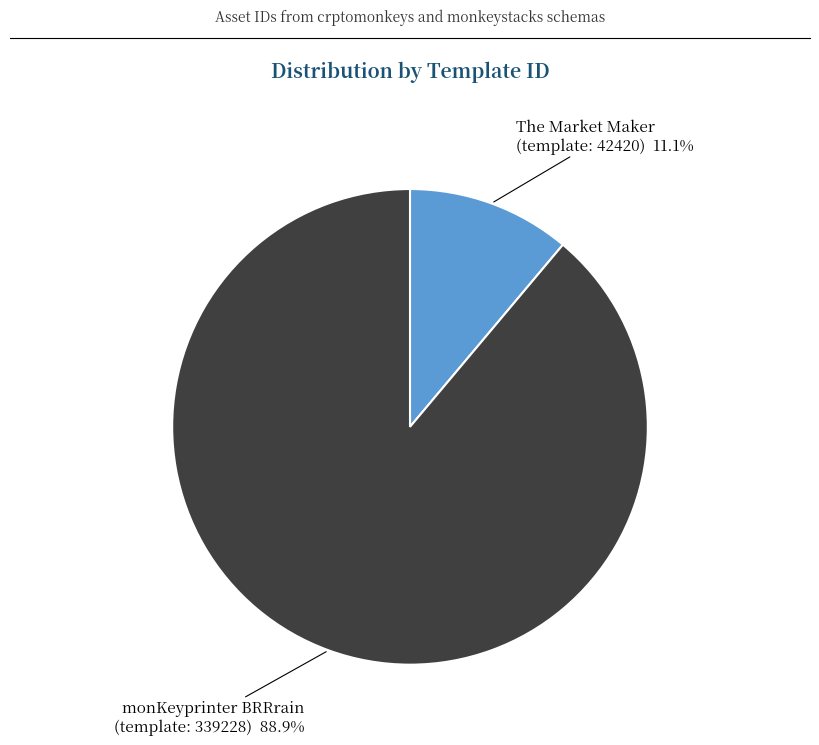

Rank the categories by value from highest to lowest.

monKeyprinter BRRrain (template: 339228), The Market Maker (template: 42420)